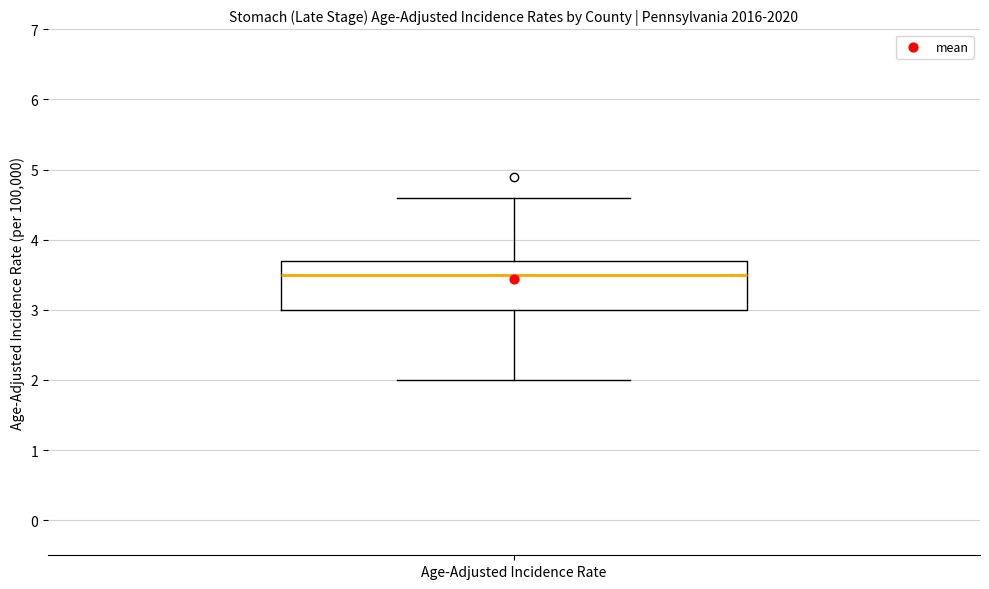

Read this box plot against the y-axis: the position of the median line, the range covered by the box, and the ends of both whiskers. The values are not printed on the chart, so give them approximately, as read against the axis.

median 3.5, box 3.0 to 3.7, whiskers 2.0 to 4.6